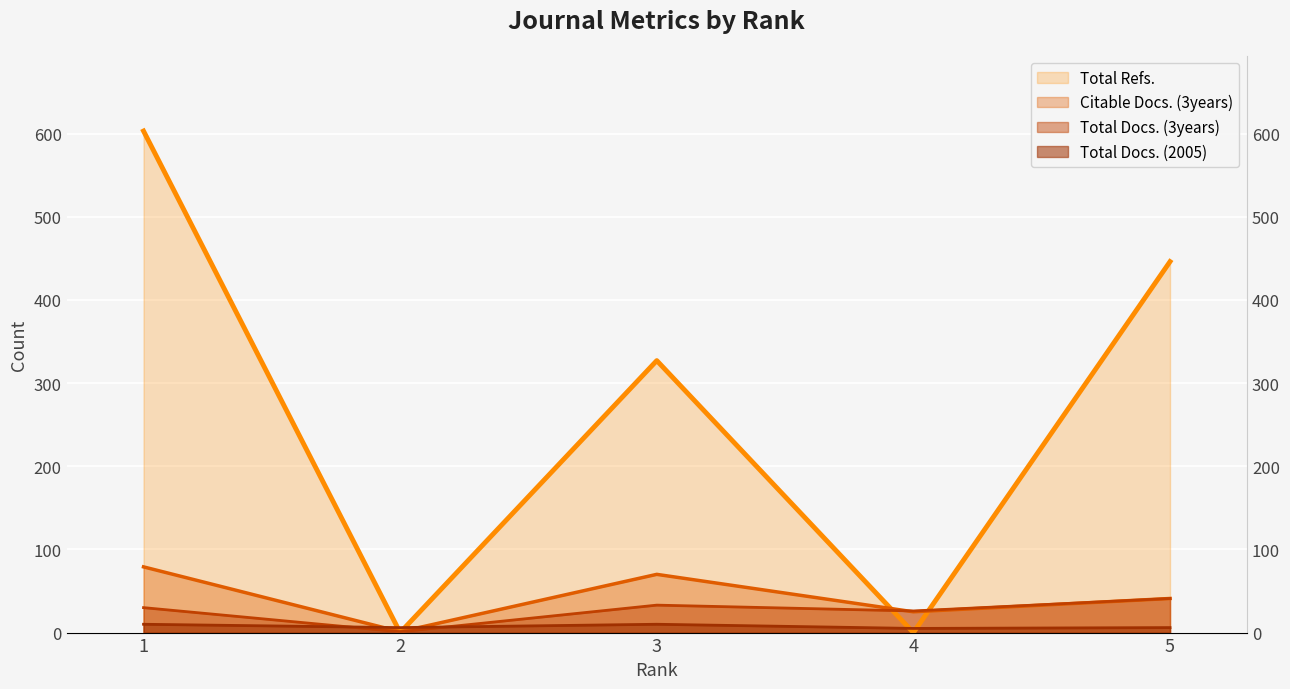

Where do Total Refs. and Total Docs. (3years) first cross each other?

1 and 2